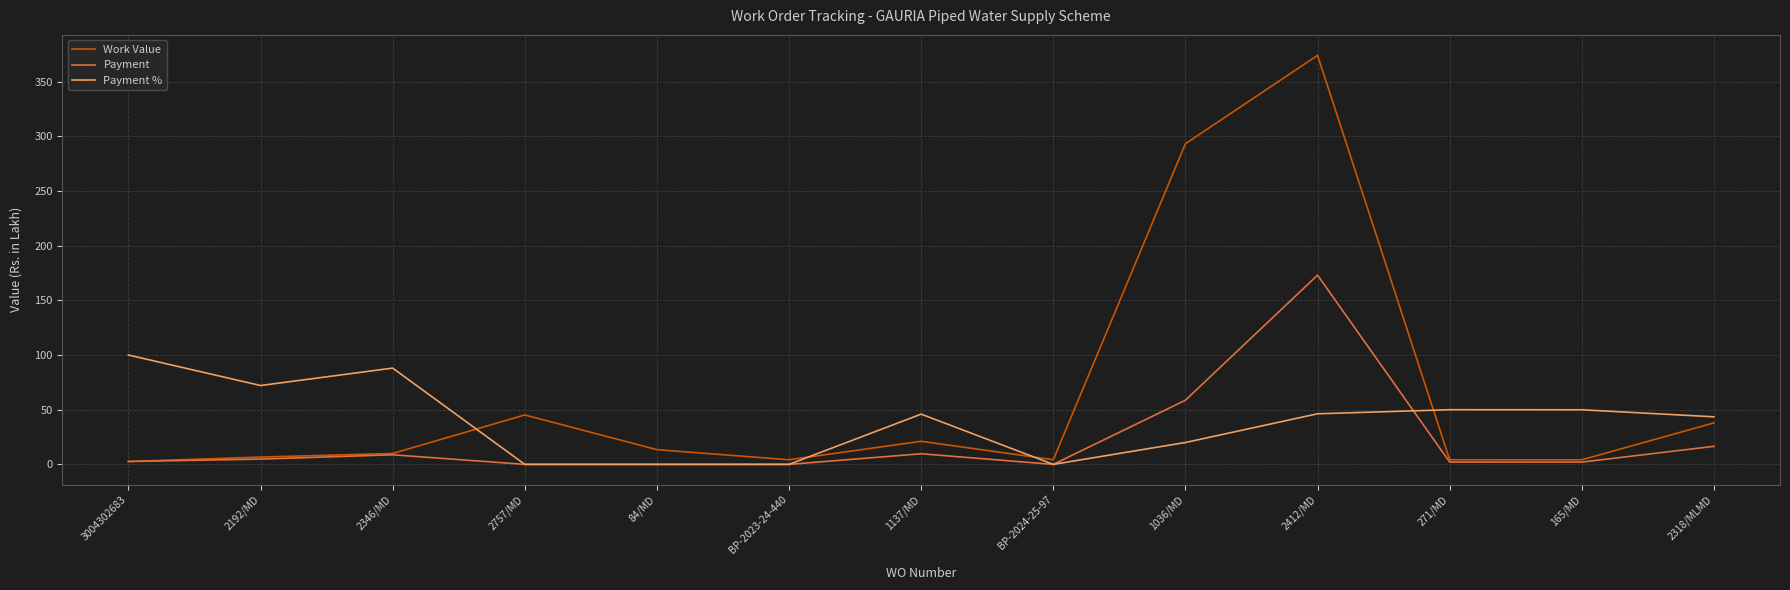

Rank the series by their maximum value, from lowest to highest.

Payment %, Payment, Work Value